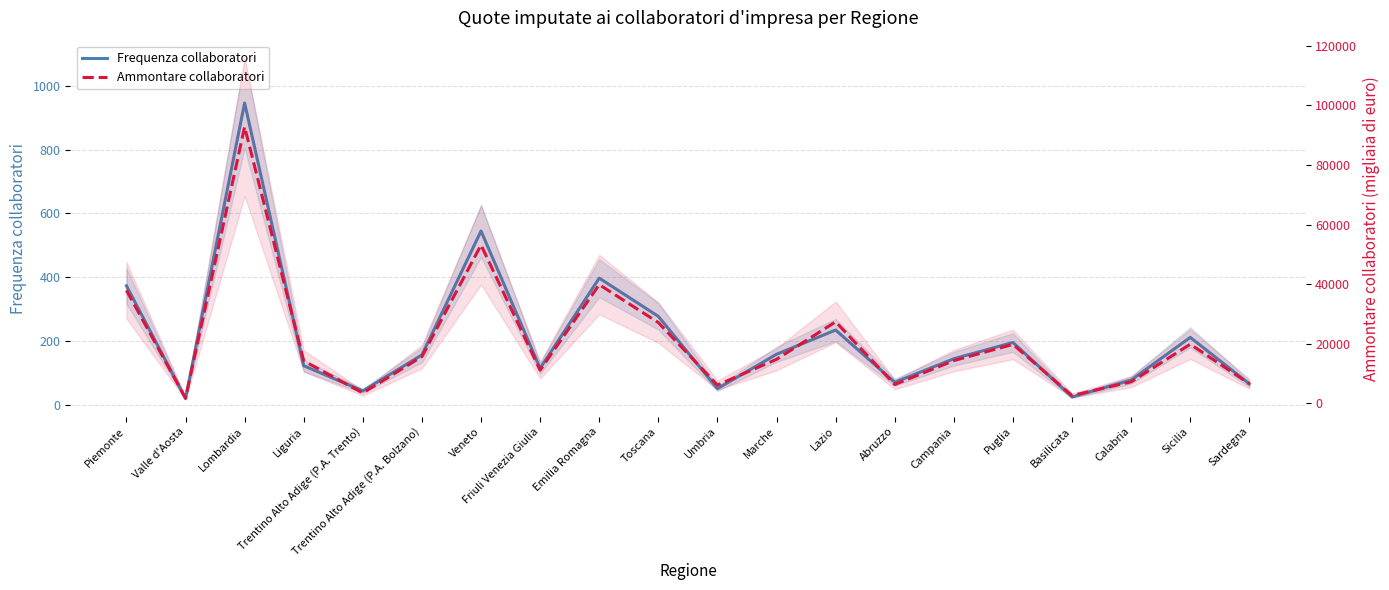

At which category does Frequenza collaboratori reach its first local peak?

Lombardia